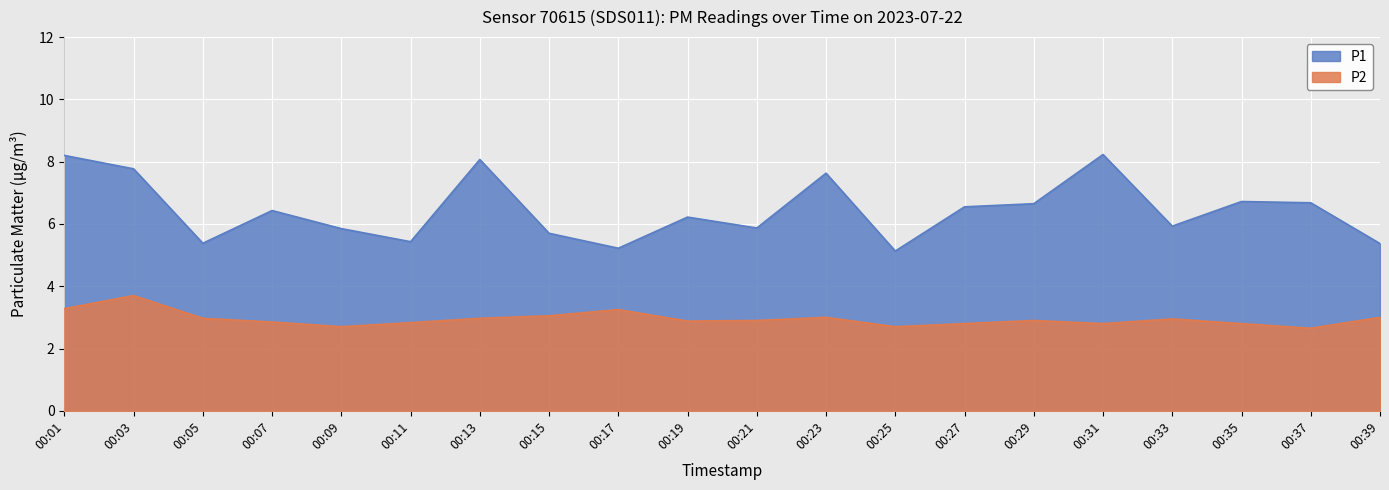

Reading left to right, what are all the values shown in this chart?

P1: 00:01=8.2	00:03=7.8	00:05=5.4	00:07=6.4	00:09=5.8	00:11=5.4	00:13=8.1	00:15=5.7	00:17=5.2	00:19=6.2	00:21=5.9	00:23=7.6	00:25=5.1	00:27=6.5	00:29=6.7	00:31=8.2	00:33=5.9	00:35=6.7	00:37=6.7	00:39=5.4
P2: 00:01=3.3	00:03=3.7	00:05=3.0	00:07=2.9	00:09=2.7	00:11=2.8	00:13=3.0	00:15=3.0	00:17=3.2	00:19=2.9	00:21=2.9	00:23=3.0	00:25=2.7	00:27=2.8	00:29=2.9	00:31=2.8	00:33=3.0	00:35=2.8	00:37=2.6	00:39=3.0